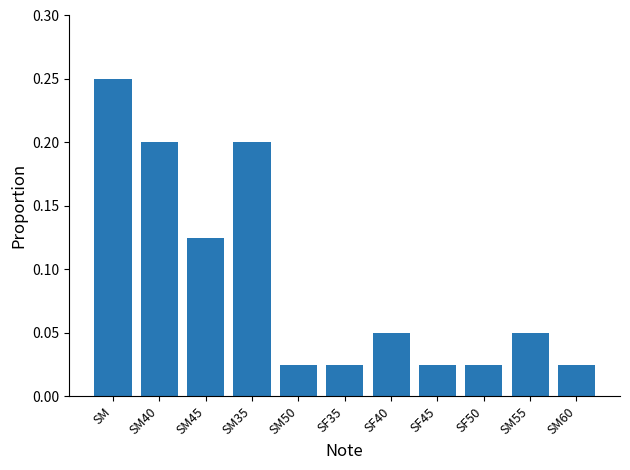

What is the sum of all values?

1.0